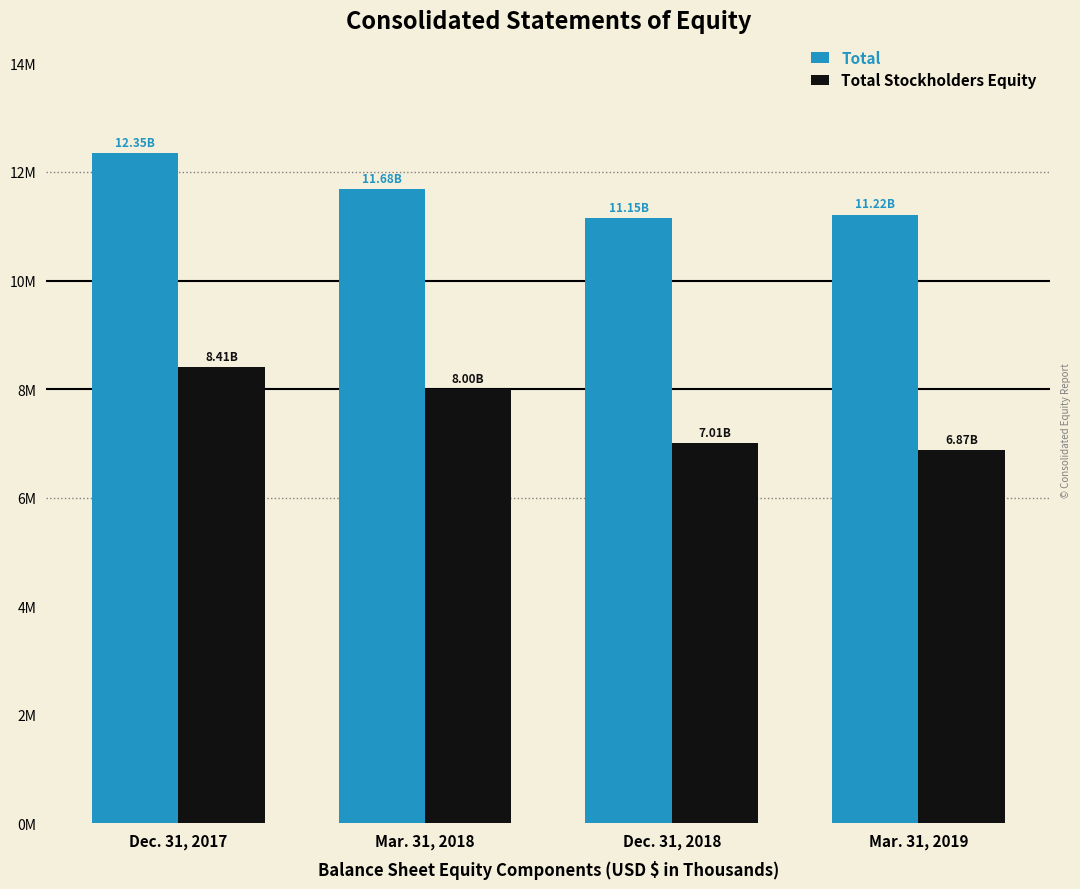

Are the bars horizontal?

No